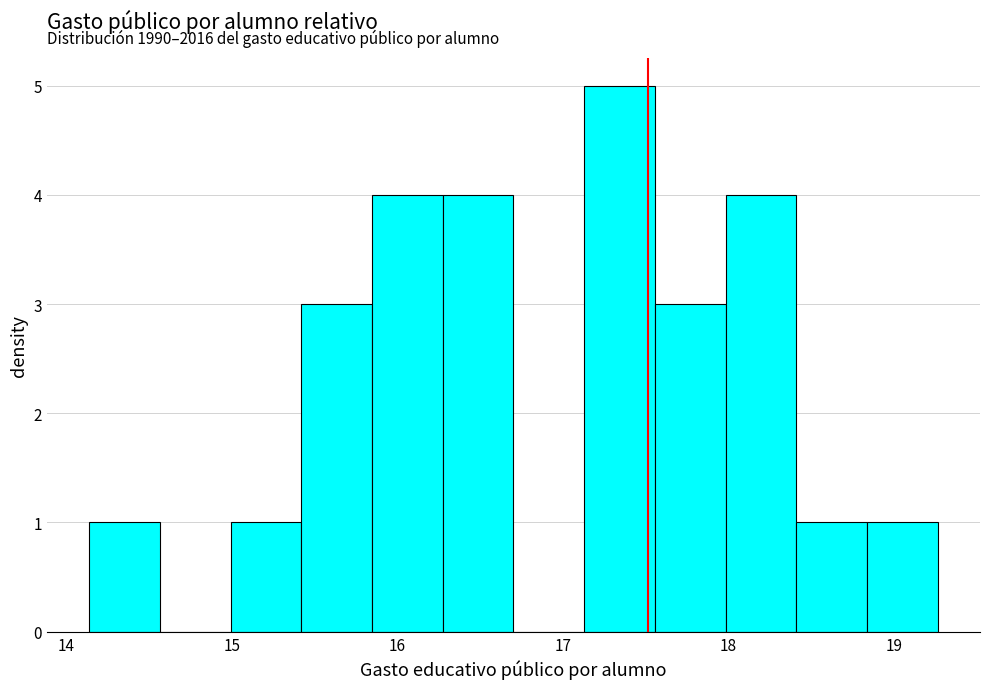

Over which range of the x-axis is the bar tallest?

17.1 to 17.6